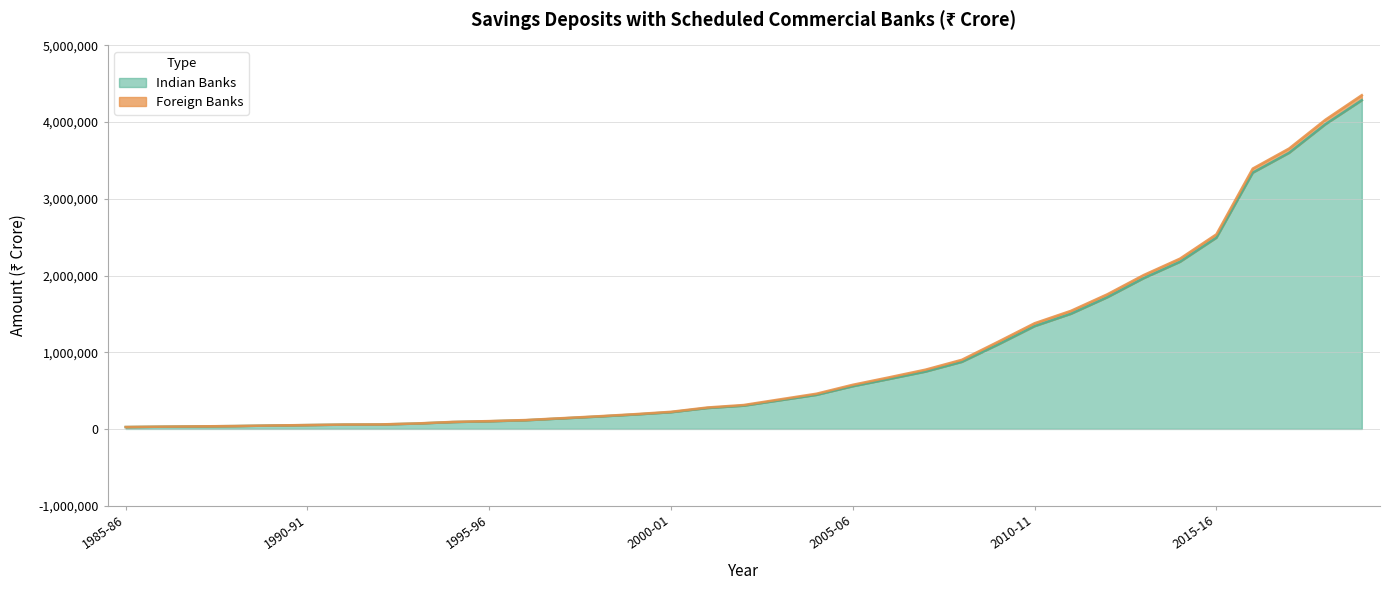

Reading right to left, transcribe all the data shown in this chart.

2019-20=4285362	2018-19=3972547	2017-18=3599341	2016-17=3340707	2015-16=2492846	2014-15=2178847	2013-14=1965051	2012-13=1716315	2011-12=1501018	2010-11=1339654	2009-10=1101171	2008-09=874046	2007-08=747189	2006-07=650528	2005-06=556303	2004-05=443573	2003-04=373137	2002-03=302816	2001-02=272119	2000-01=217452	1999-00=187173	1998-99=160889	1997-98=136770	1996-97=112570	1995-96=99347	1994-95=89019	1993-94=69434	1992-93=57256	1991-92=55554	1990-91=49542	1989-90=43744	1988-89=36756	1987-88=32546	1986-87=28787	1985-86=24071